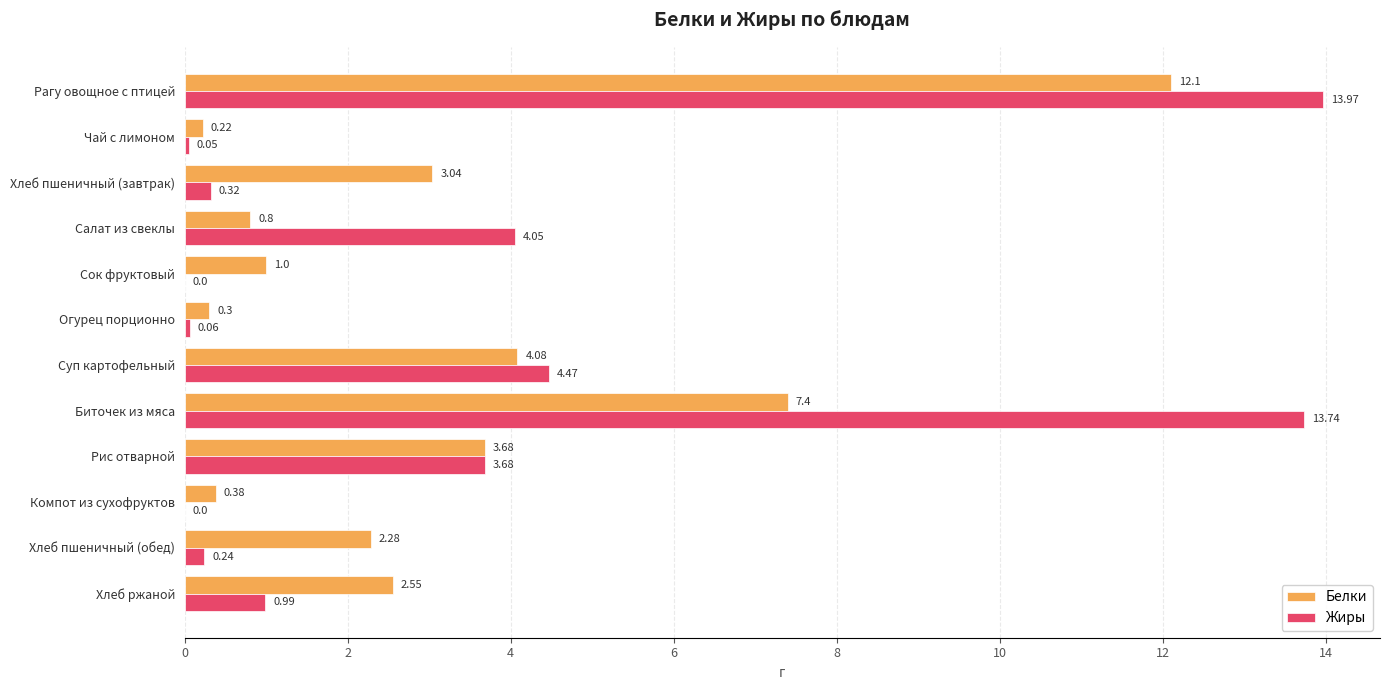

Which label corresponds to the largest value in the chart?

Рагу овощное с птицей